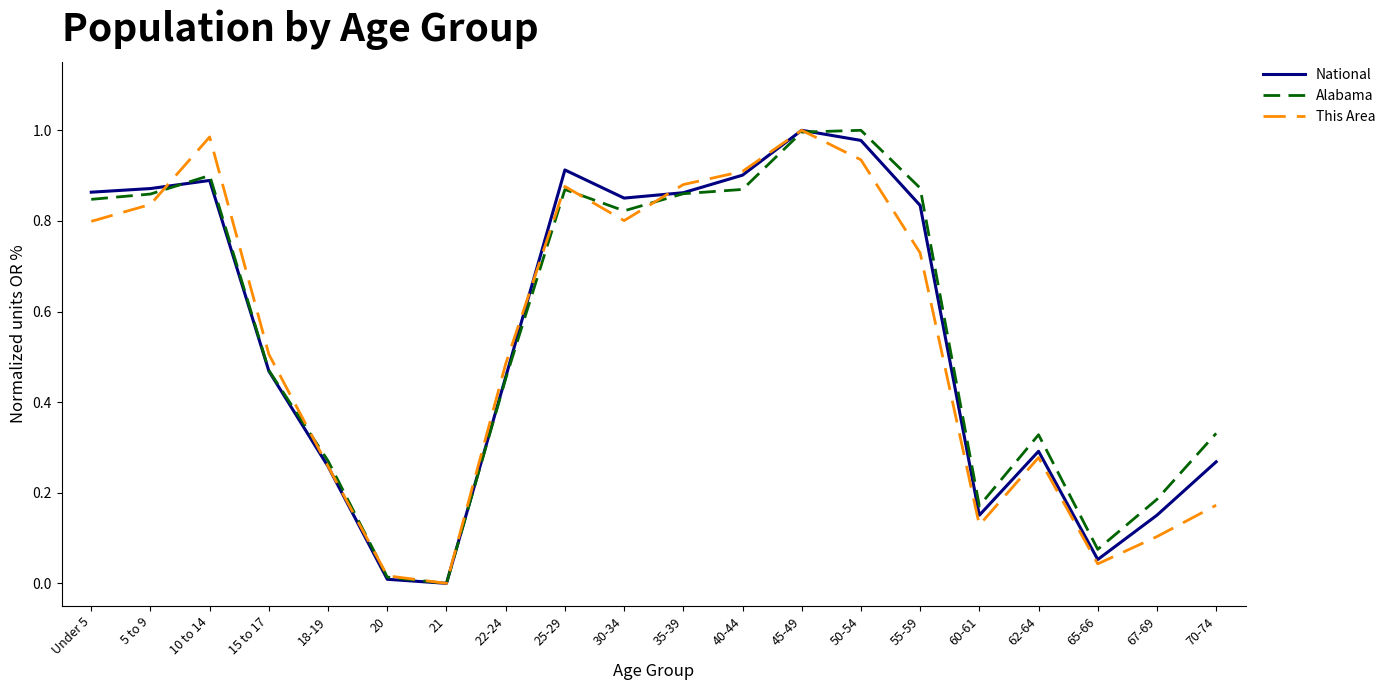

What position from the left is 65-66?

18